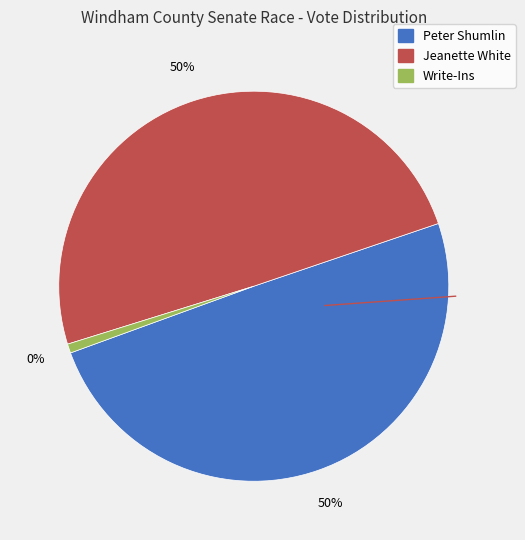

Is Peter Shumlin the majority of the pie?

No